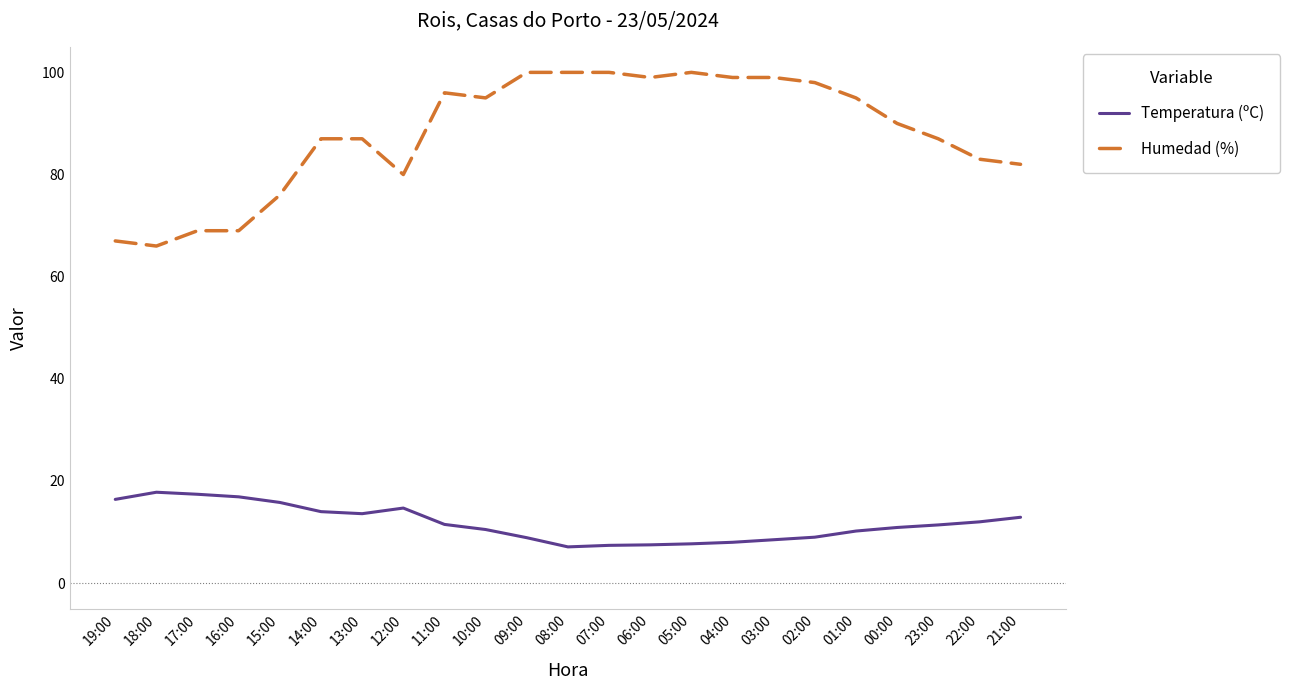

What is the total value across all series at 05:00?

107.7